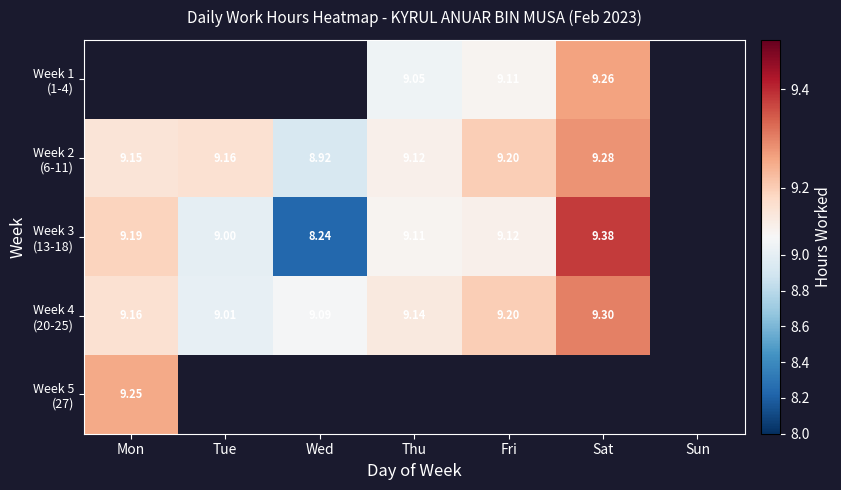

Is it true that Week 2 (6-11) equals 3.8 at Fri?

False